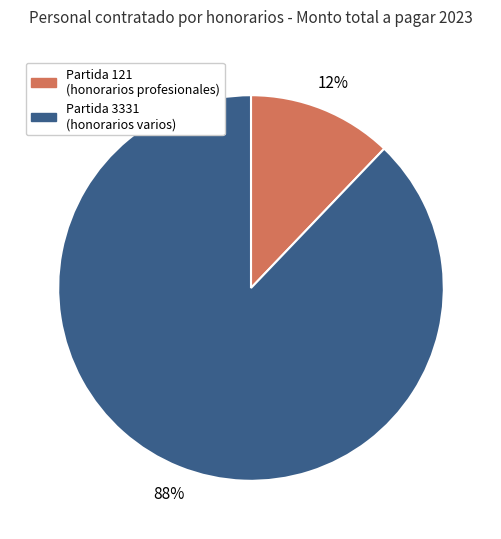

Is there a majority slice in this chart?

Yes